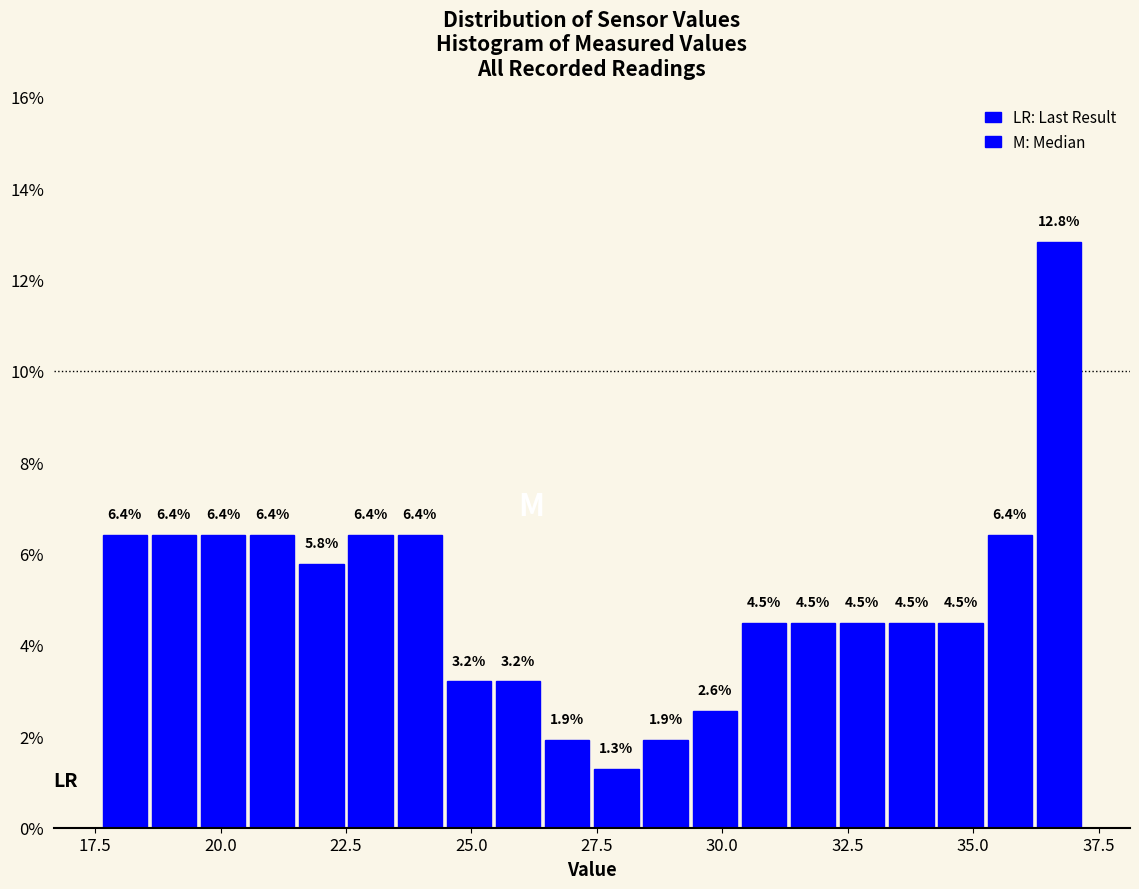

Around what value on the x-axis is the tallest bar? Give the approximate position of its centre, as read against the axis.

36.5